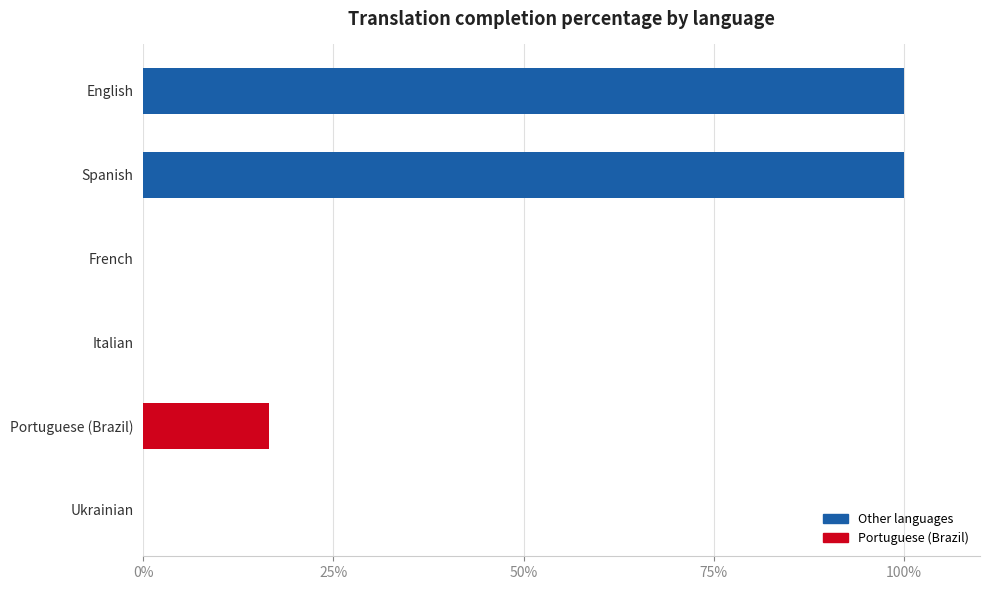

Reading bottom to top, extract all data points from this chart.

Ukrainian=0.0	Portuguese (Brazil)=16.6	Italian=0.0	French=0.0	Spanish=100.0	English=100.0